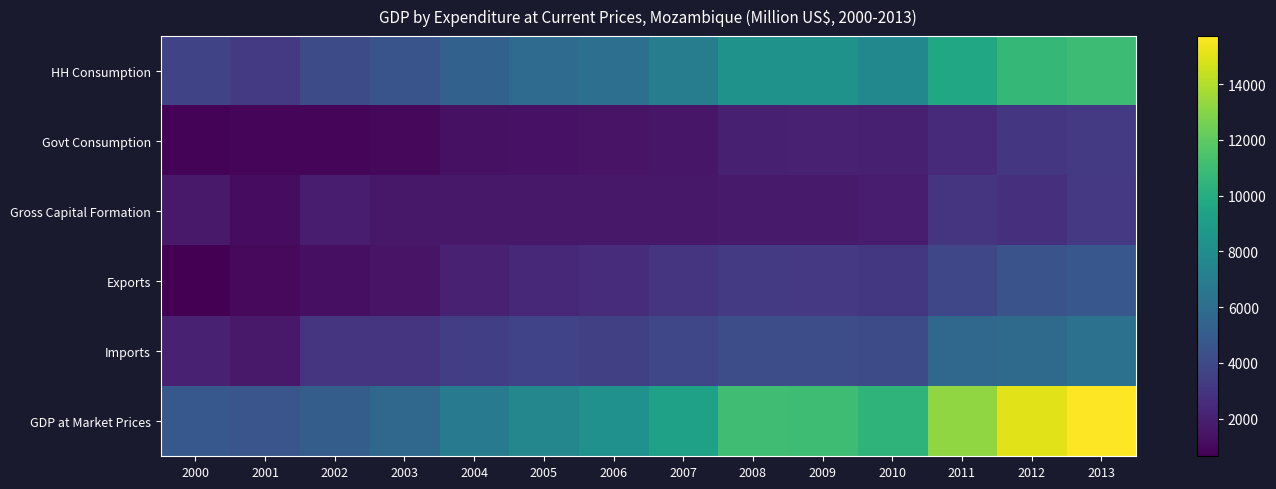

Reading right to left, extract all data points from this chart.

HH Consumption: 2013=10976.6	2012=10701.7	2011=9622.7	2010=7709.6	2009=8372.1	2008=8392.7	2007=7007.7	2006=6178.6	2005=5939.4	2004=5352.0	2003=4549.7	2002=4071.7	2001=3207.2	2000=3721.3
Govt Consumption: 2013=3210.5	2012=3046.9	2011=2463.0	2010=1979.1	2009=2028.9	2008=1948.8	2007=1585.0	2006=1457.3	2005=1406.2	2004=1313.8	2003=995.0	2002=864.5	2001=909.2	2000=809.7
Gross Capital Formation: 2013=3142.8	2012=2664.2	2011=2983.2	2010=1845.1	2009=1707.5	2008=1731.8	2007=1621.9	2006=1637.1	2005=1607.2	2004=1639.0	2003=1617.1	2002=1811.2	2001=1159.3	2000=1662.7
Exports: 2013=4746.6	2012=4495.2	2011=3842.2	2010=3079.4	2009=3166.0	2008=3211.7	2007=2922.0	2006=2555.6	2005=2349.8	2004=2020.4	2003=1461.4	2002=1254.2	2001=1017.2	2000=645.2
Imports: 2013=6346.9	2012=5863.2	2011=5662.6	2010=4145.8	2009=4223.3	2008=4198.9	2007=3842.9	2006=3524.0	2005=3654.0	2004=3429.4	2003=2959.5	2002=2924.8	2001=1679.3	2000=2022.0
GDP at Market Prices: 2013=15729.6	2012=15044.8	2011=13248.4	2010=10467.5	2009=11051.2	2008=11086.1	2007=9293.8	2006=8304.6	2005=7648.5	2004=6895.9	2003=5663.6	2002=5076.7	2001=4613.6	2000=4816.9